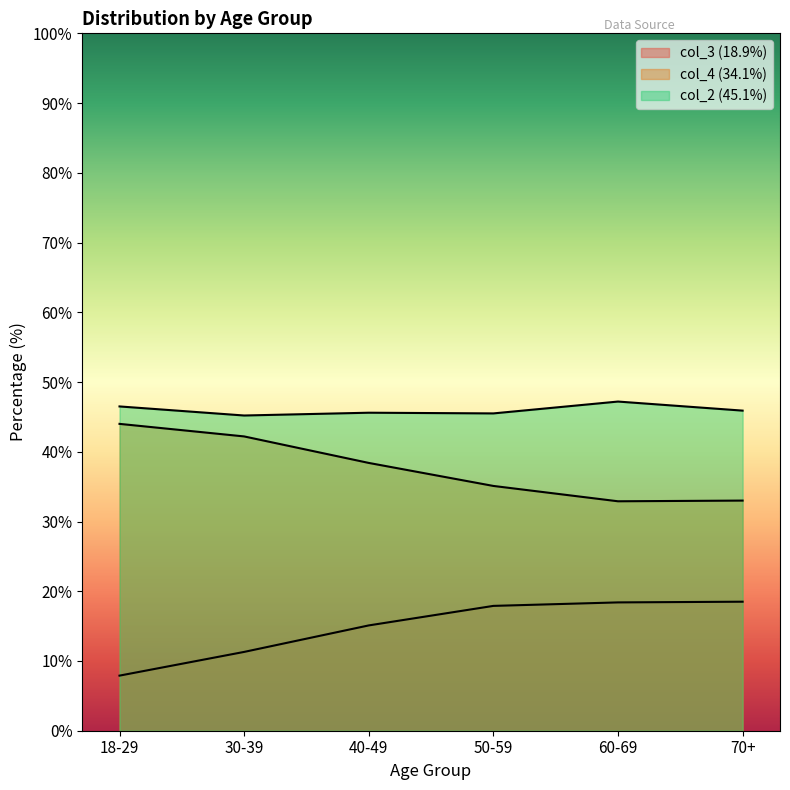

List the series in order of their peak value, lowest first.

col_3 (18.9%), col_4 (34.1%), col_2 (45.1%)